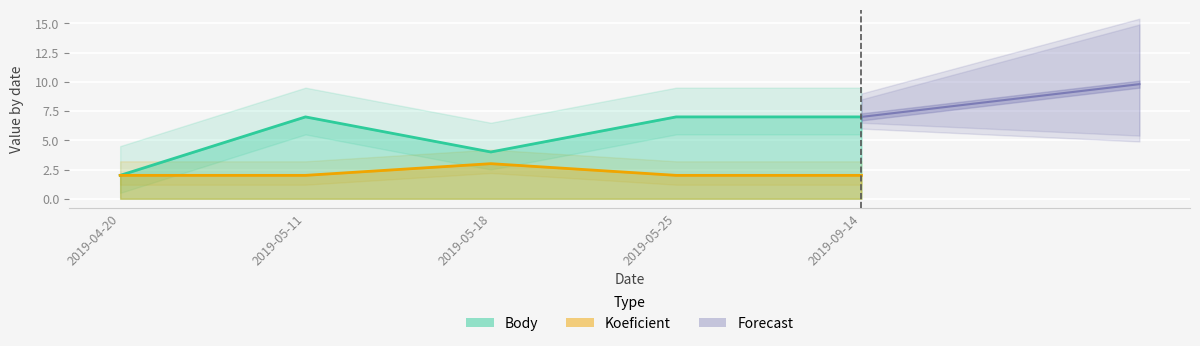

Is it true that the value at 21 is 12.9?

False